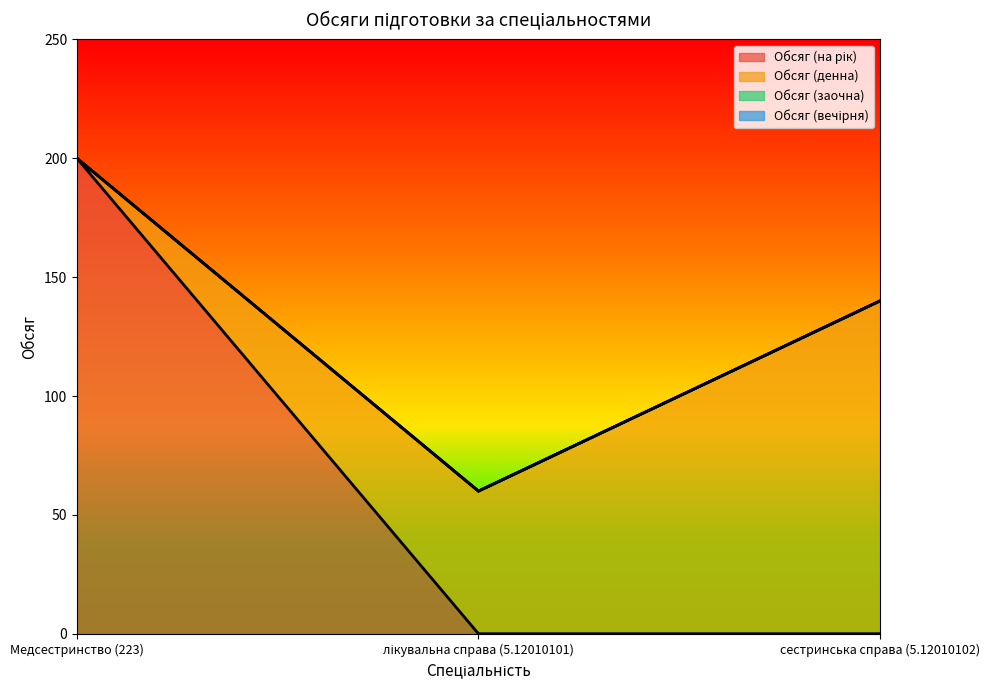

The Обсяг (заочна) series shows 0 at Медсестринство (223). True or false?

True